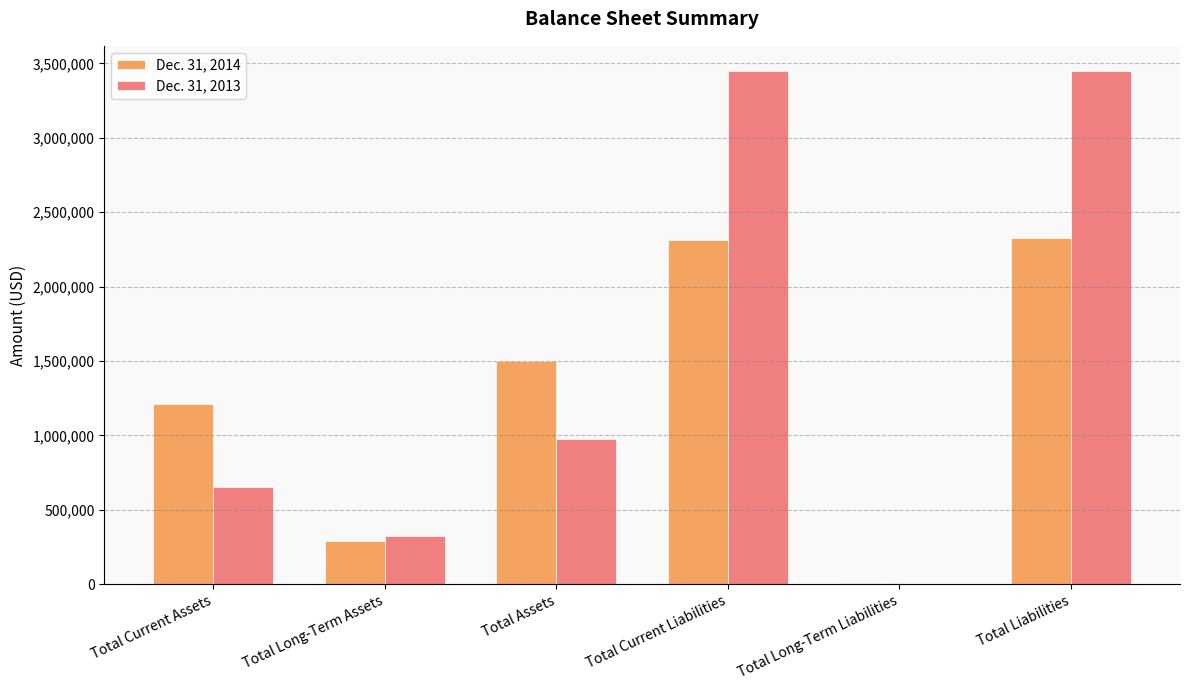

Which series changed the most between Total Current Liabilities and Total Long-Term Liabilities?

Dec. 31, 2013